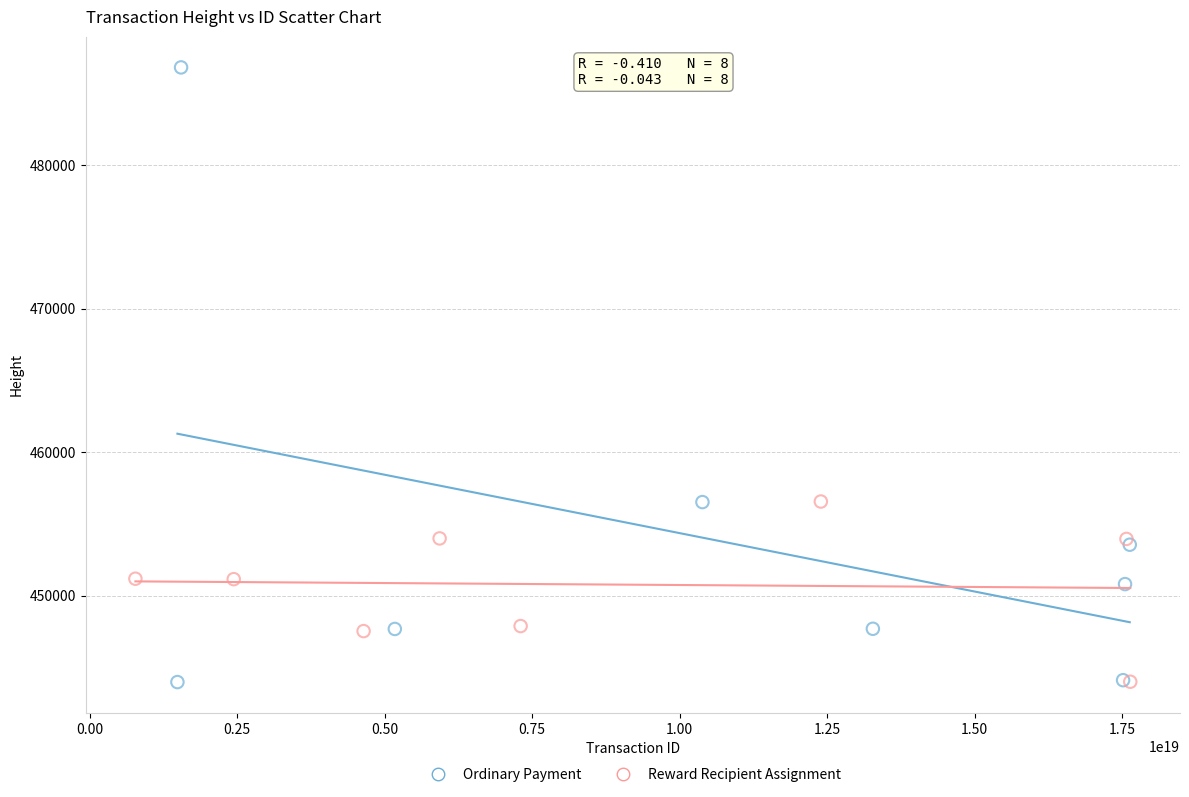

Which series has the largest Y range (max minus min)?

Ordinary Payment